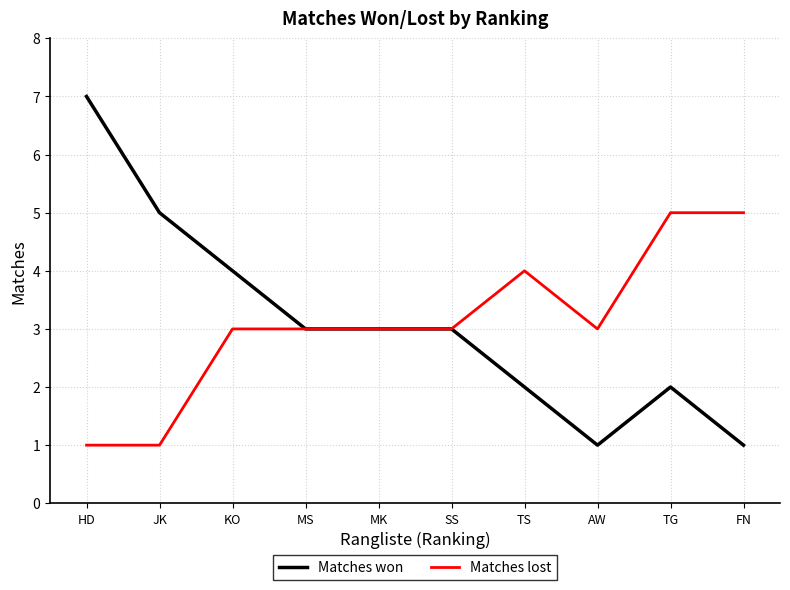

Rank the series by their maximum value, from highest to lowest.

Matches won, Matches lost